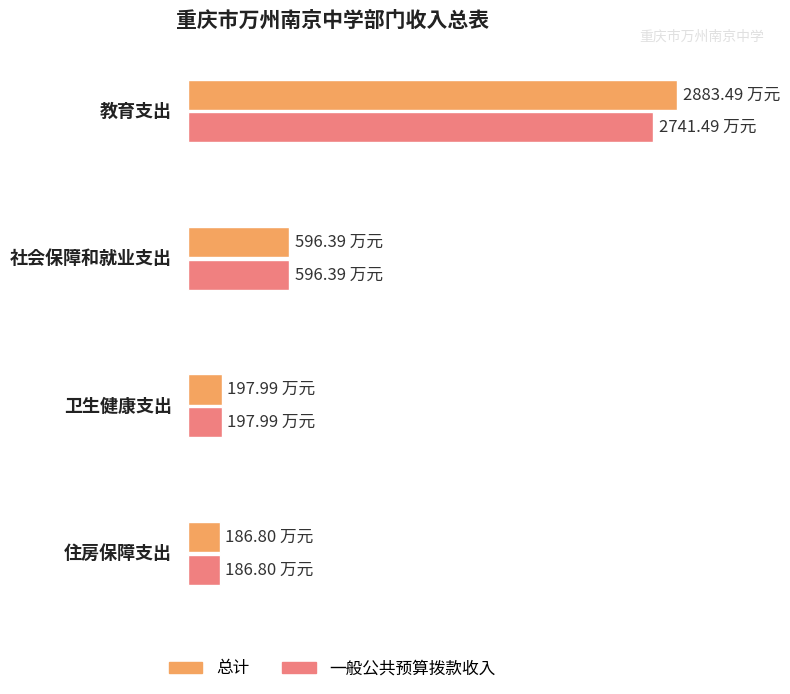

Between 教育支出 and 住房保障支出, which series saw the biggest shift?

总计